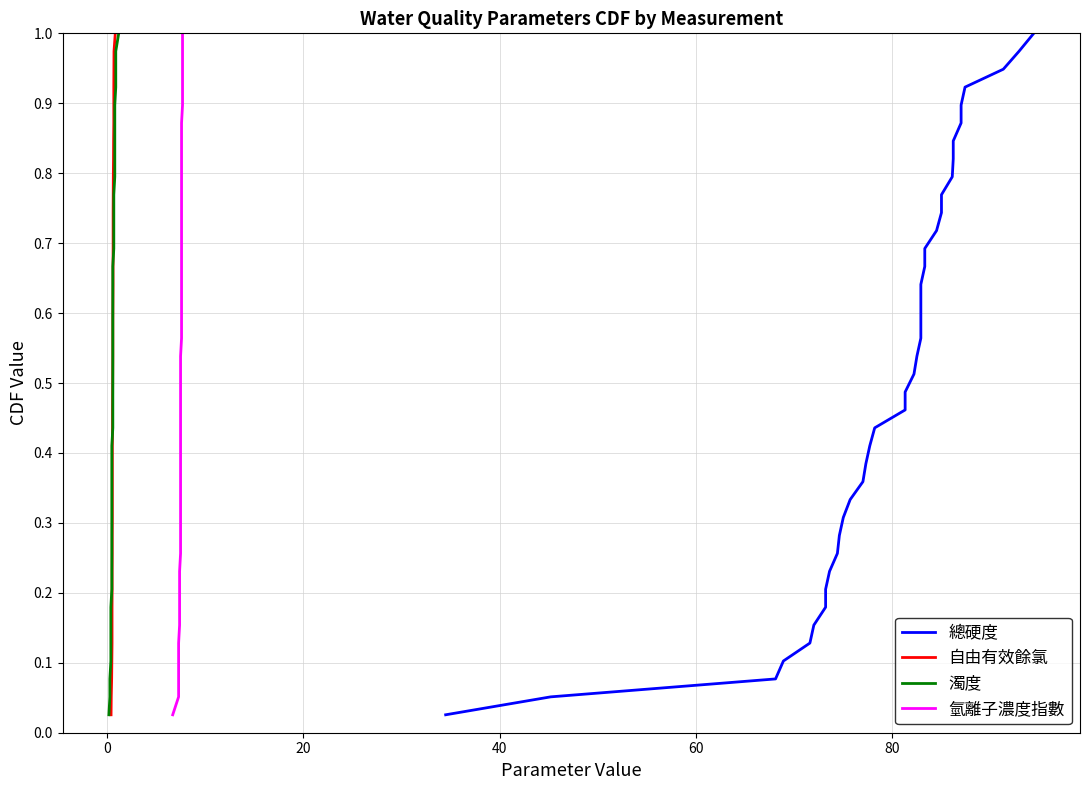

At how many categories does at least one series exceed 0?

39